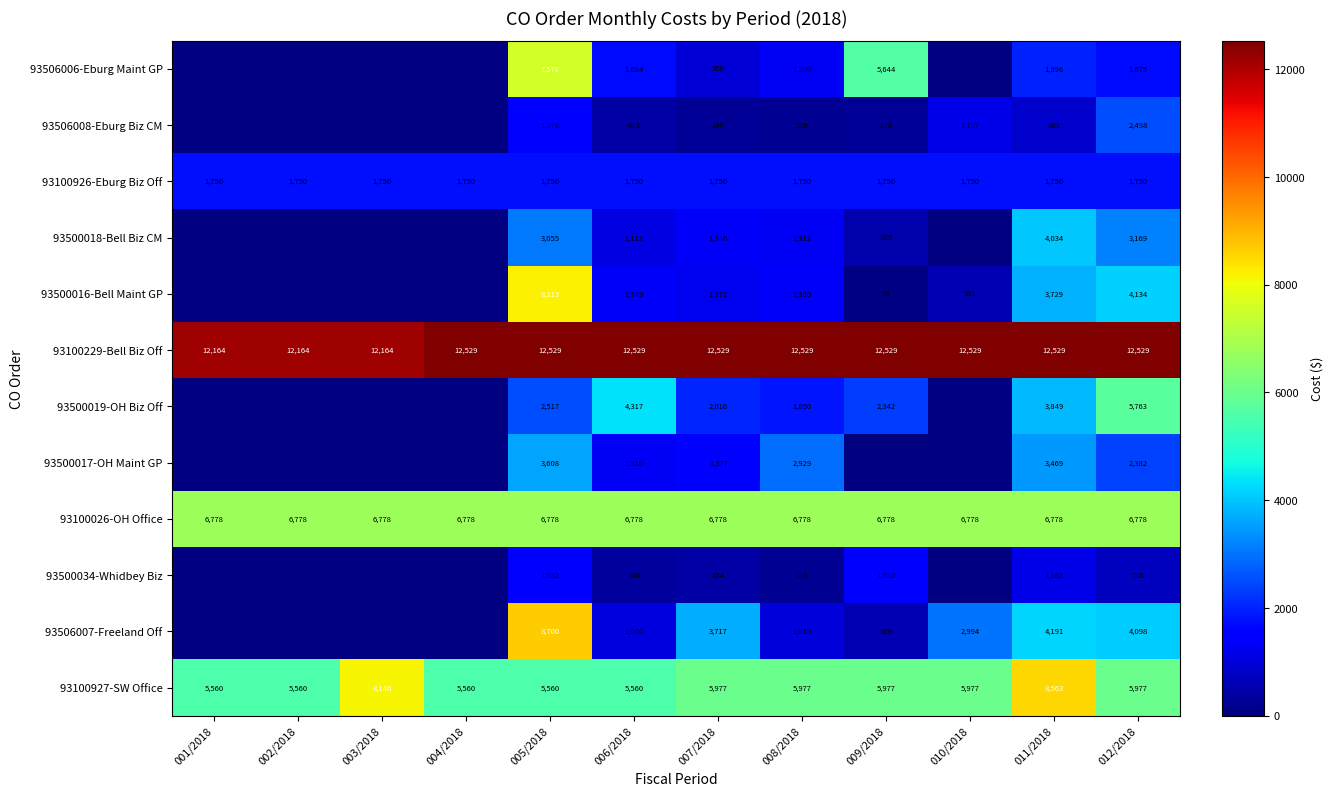

The 93100026-OH Office series shows 6778 at 003/2018. True or false?

True